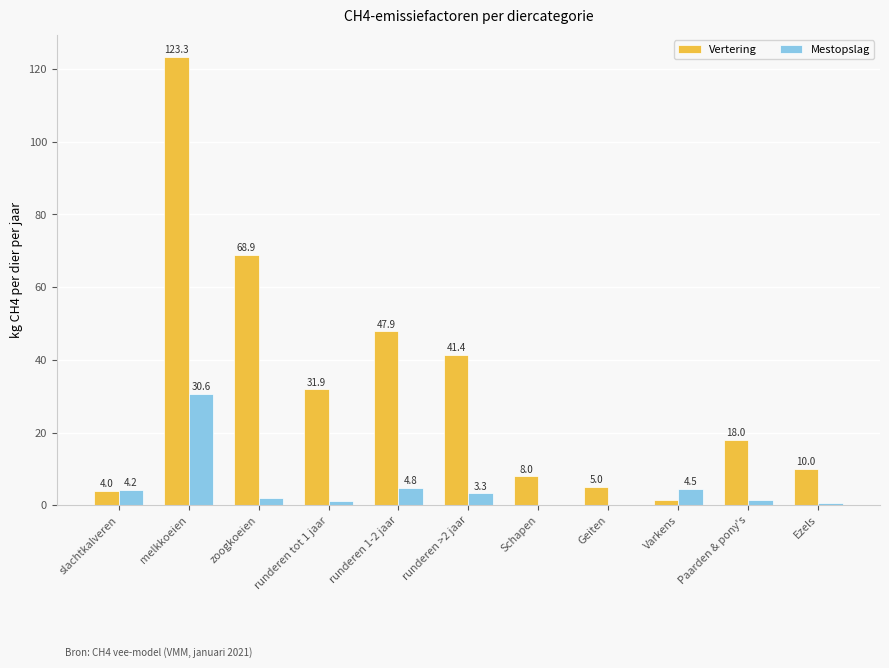

How many distinct data groups are displayed?

2